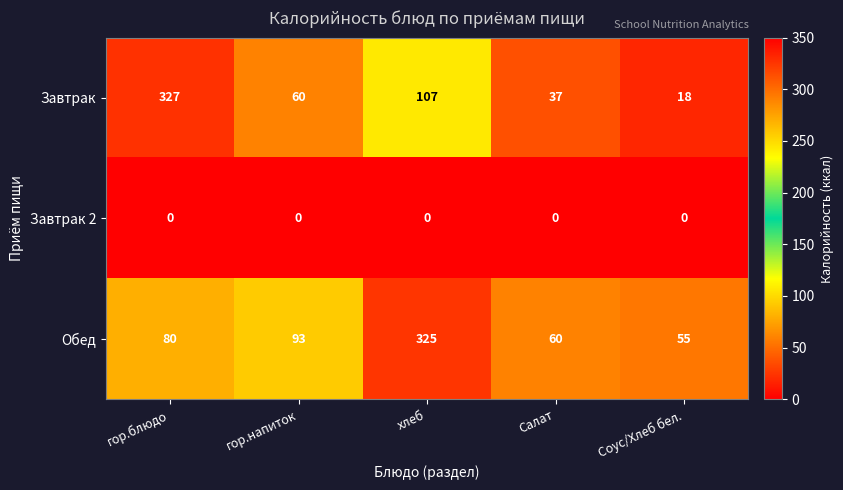

Which series changed the most between гор.напиток and Соус/Хлеб бел.?

Завтрак